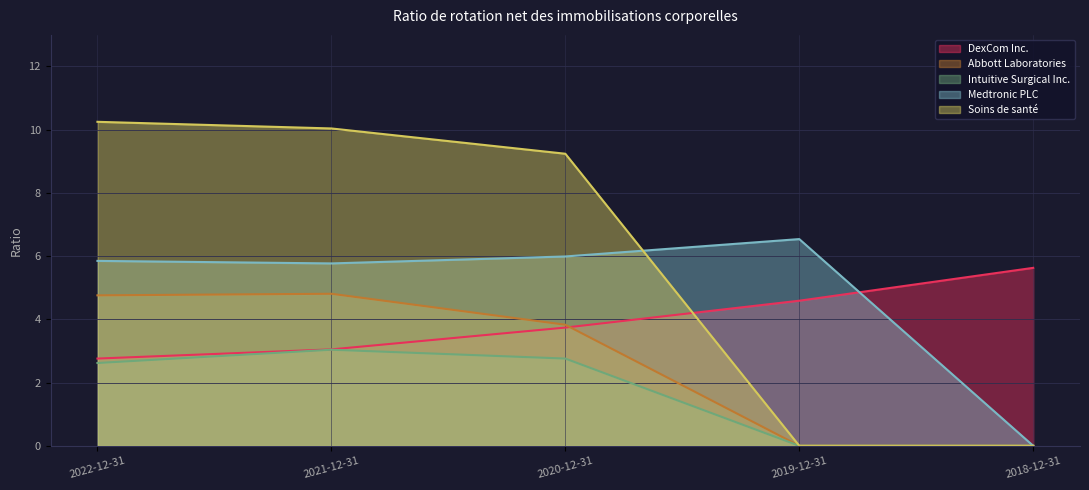

Between 2022-12-31 and 2021-12-31, which series saw the biggest shift?

Intuitive Surgical Inc.